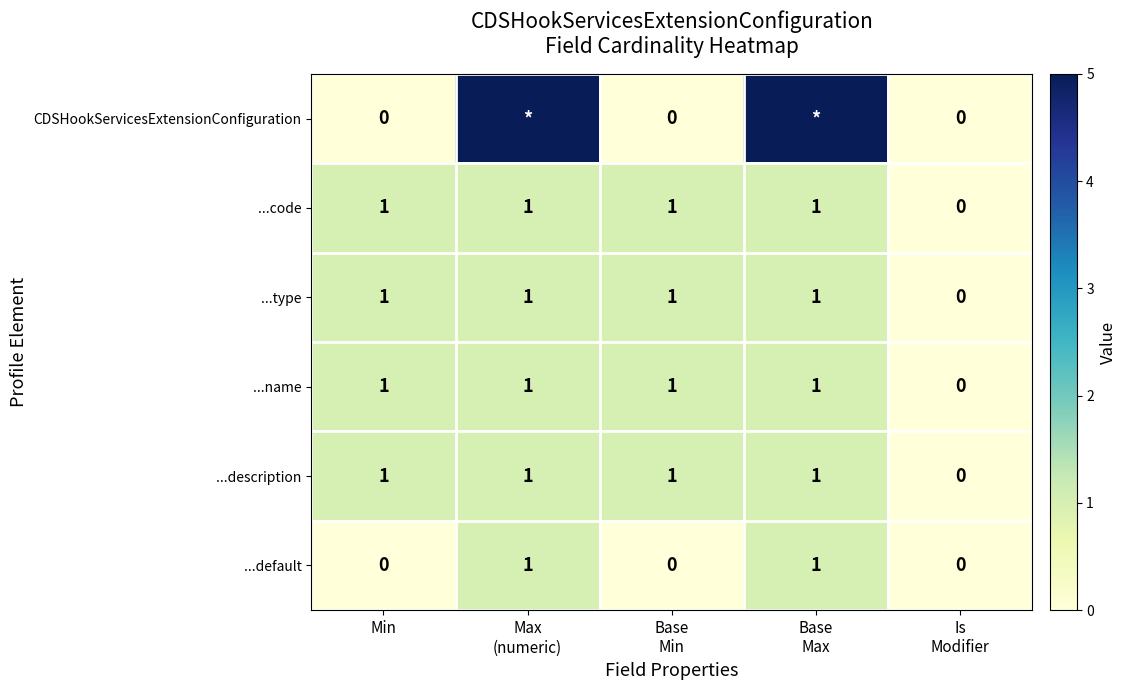

True or false: ...name has a value of 0 at Min.

False